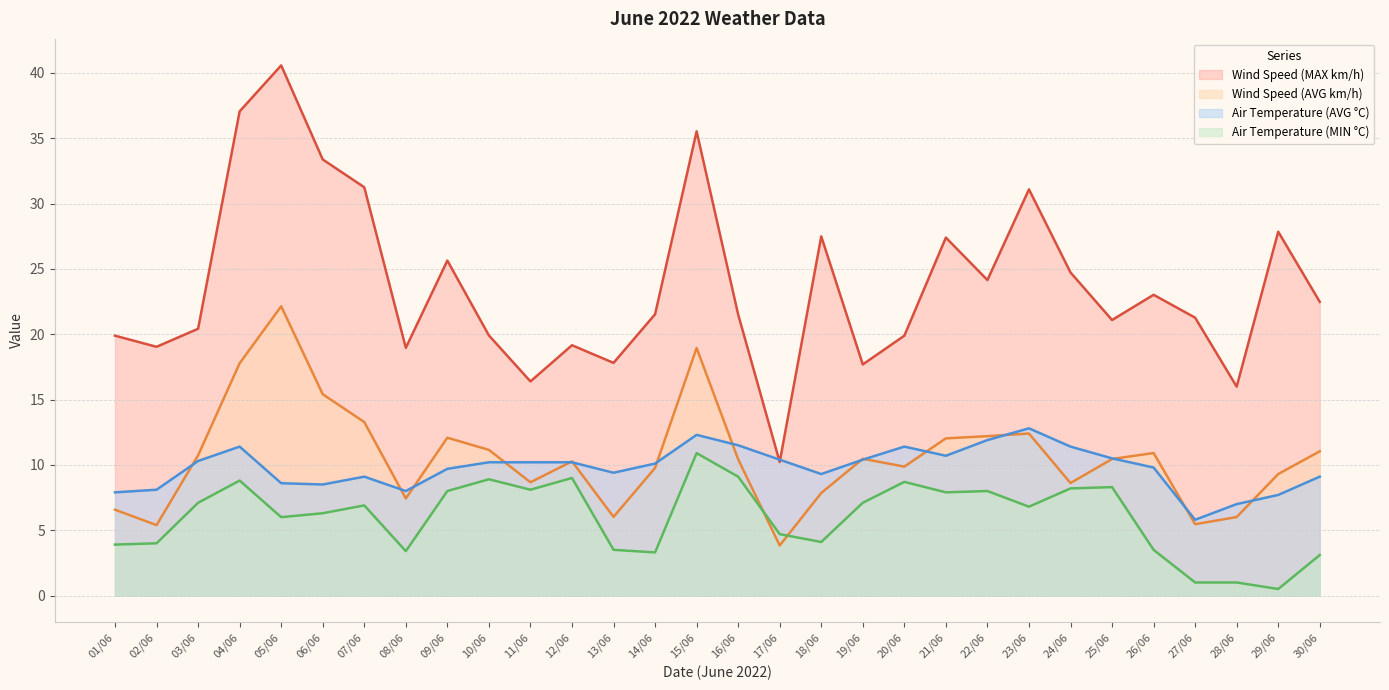

At how many categories does at least one series exceed 39?

1